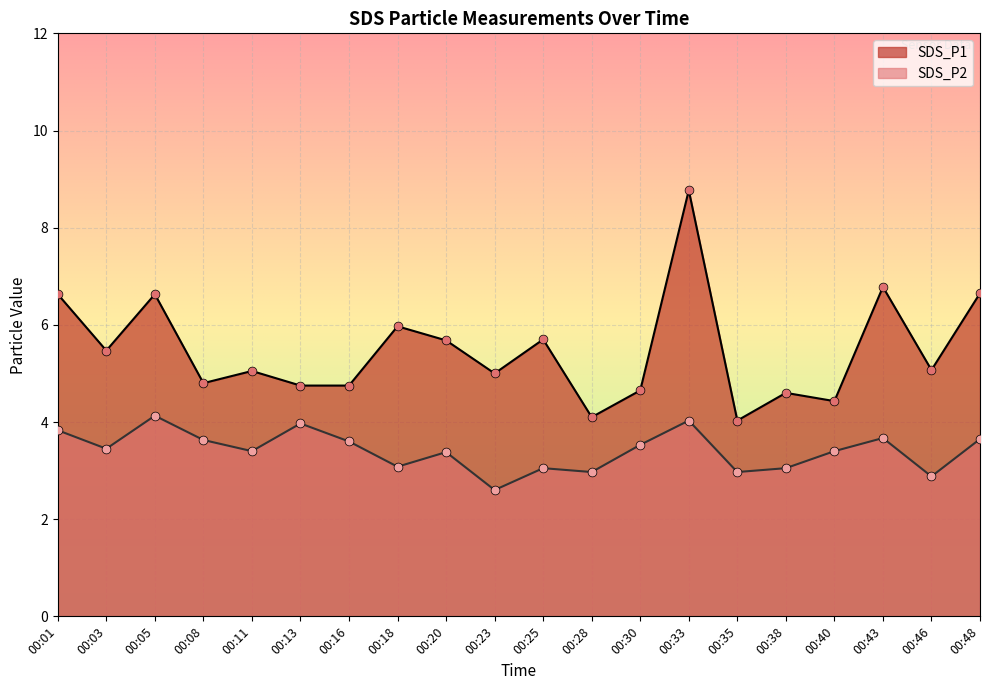

Which series reaches the maximum Y coordinate?

SDS_P1